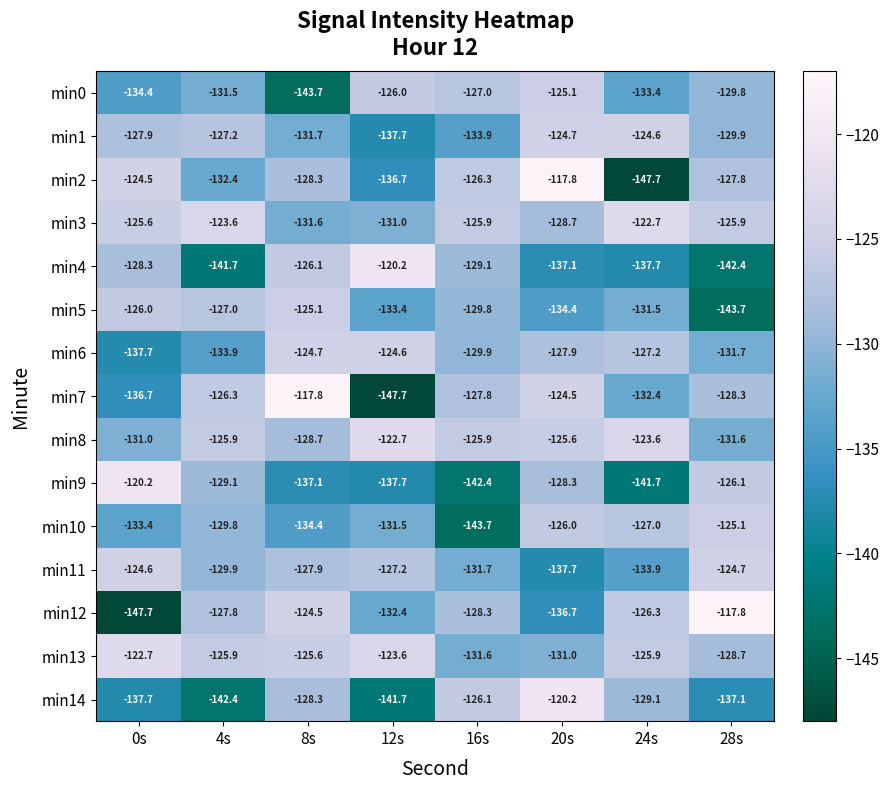

The min9 series shows -178.5 at 8s. True or false?

False